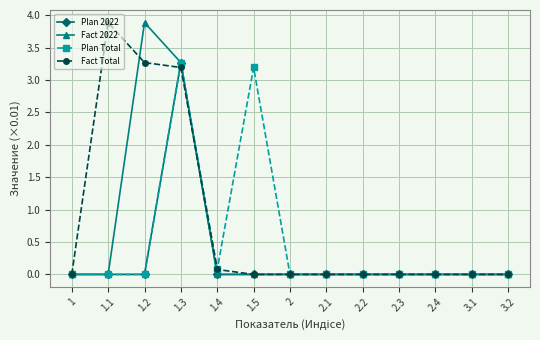

What is the difference between the maximum and minimum values in the Plan Total series?

3.3